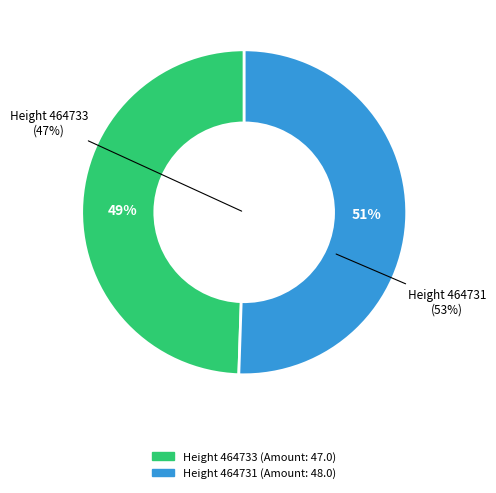

Does 464731 account for over 50% of the chart?

Yes